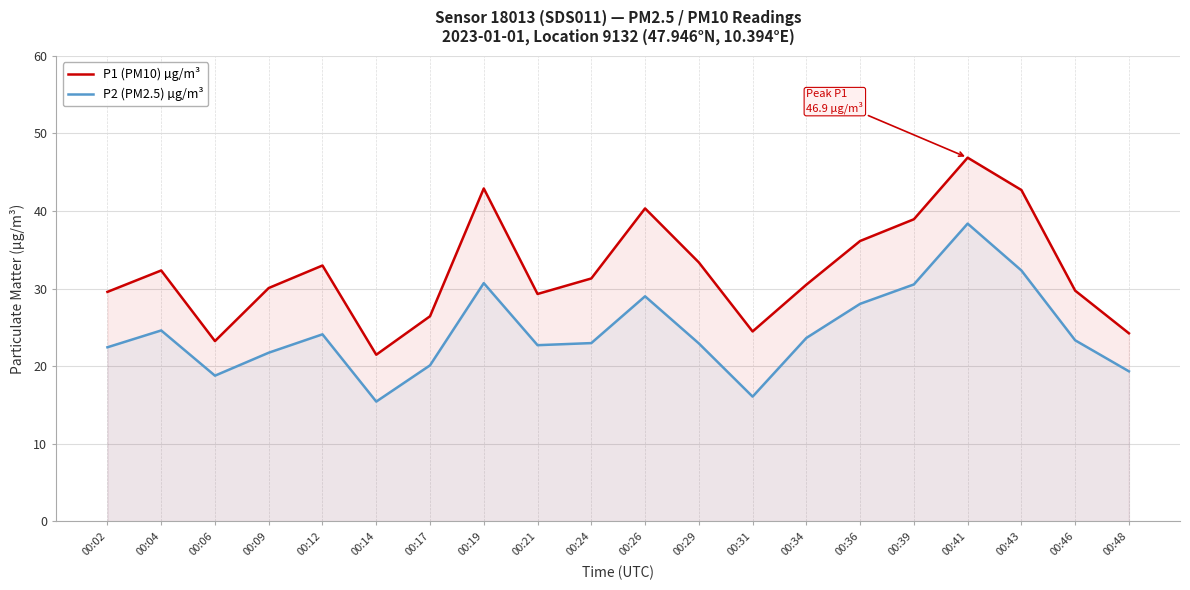

Does the chart display data point markers on the line(s)?

No